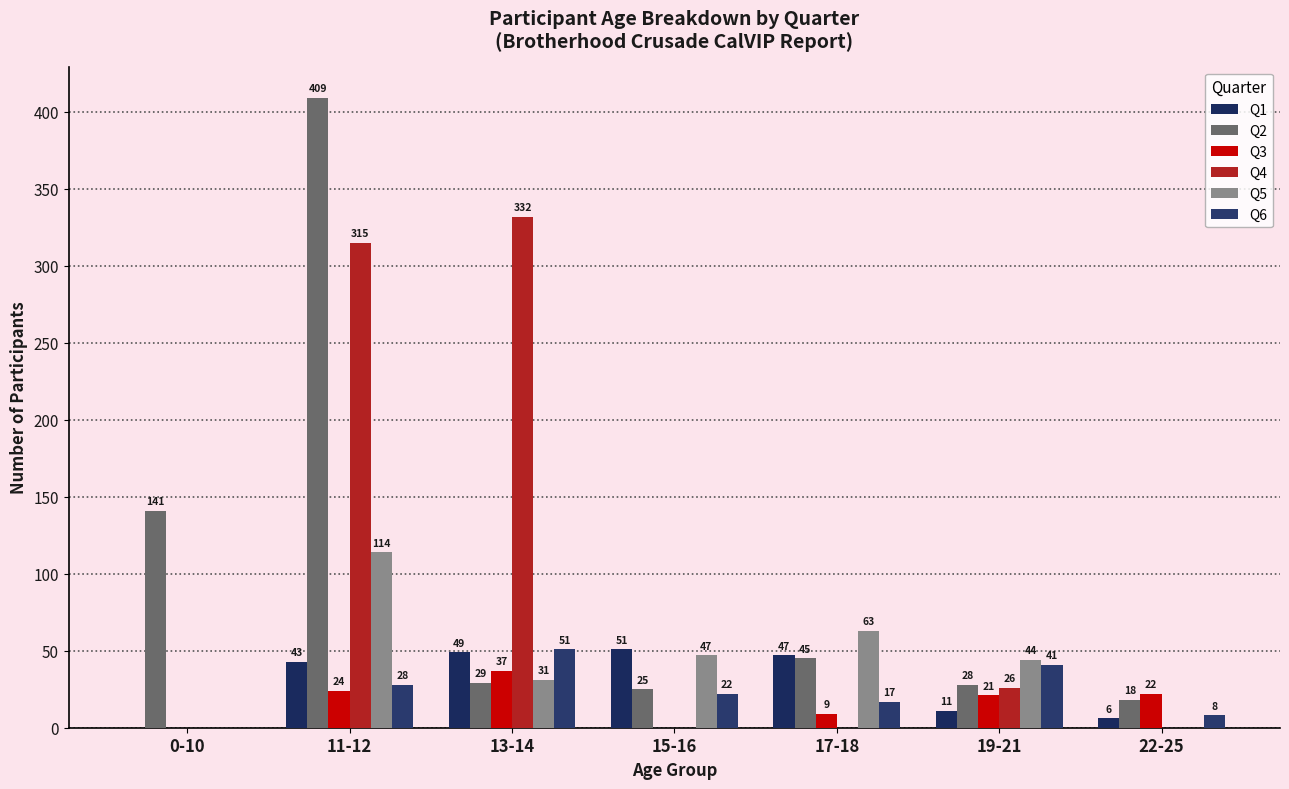

At which label does Q3 reach its minimum?

0-10